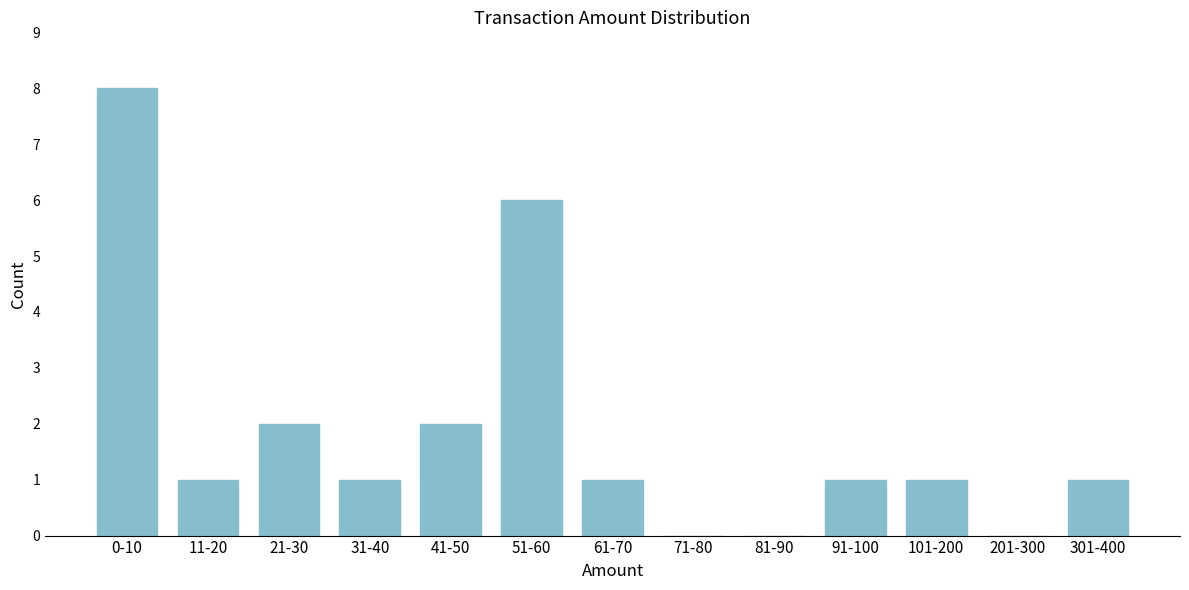

Reading left to right, extract all data points from this chart.

0-10=8	11-20=1	21-30=2	31-40=1	41-50=2	51-60=6	61-70=1	71-80=0	81-90=0	91-100=1	101-200=1	201-300=0	301-400=1